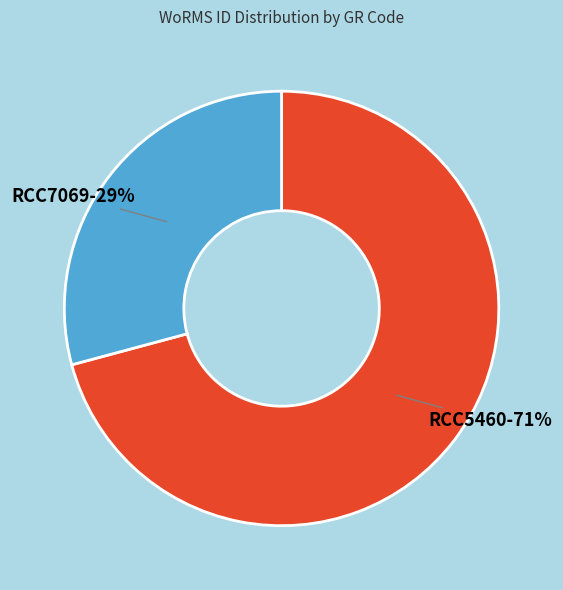

What percentage is the RCC5460 slice, to the nearest percent?

71%